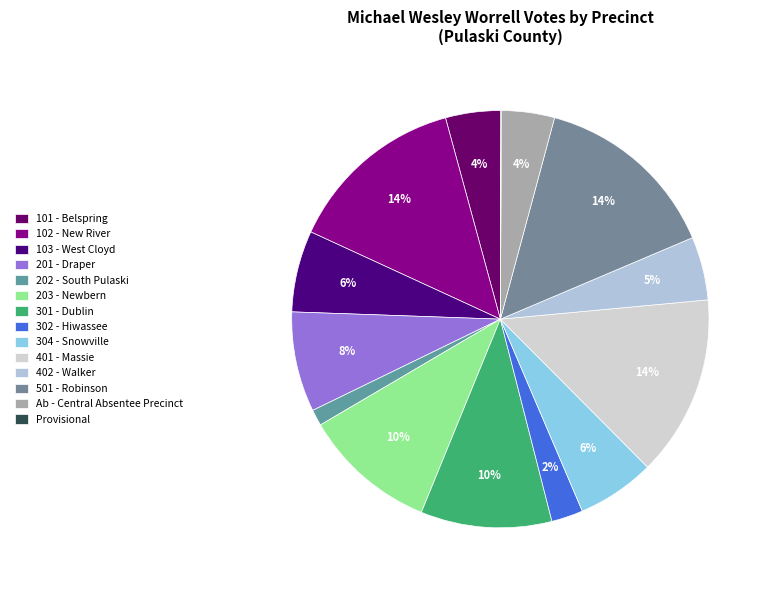

What is the change in value from 101 - Belspring to Provisional?

-321